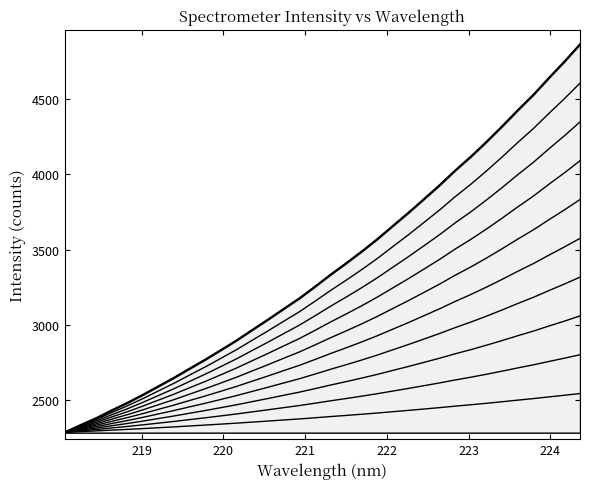

Is it true that the value at 26 is 630.2?

False